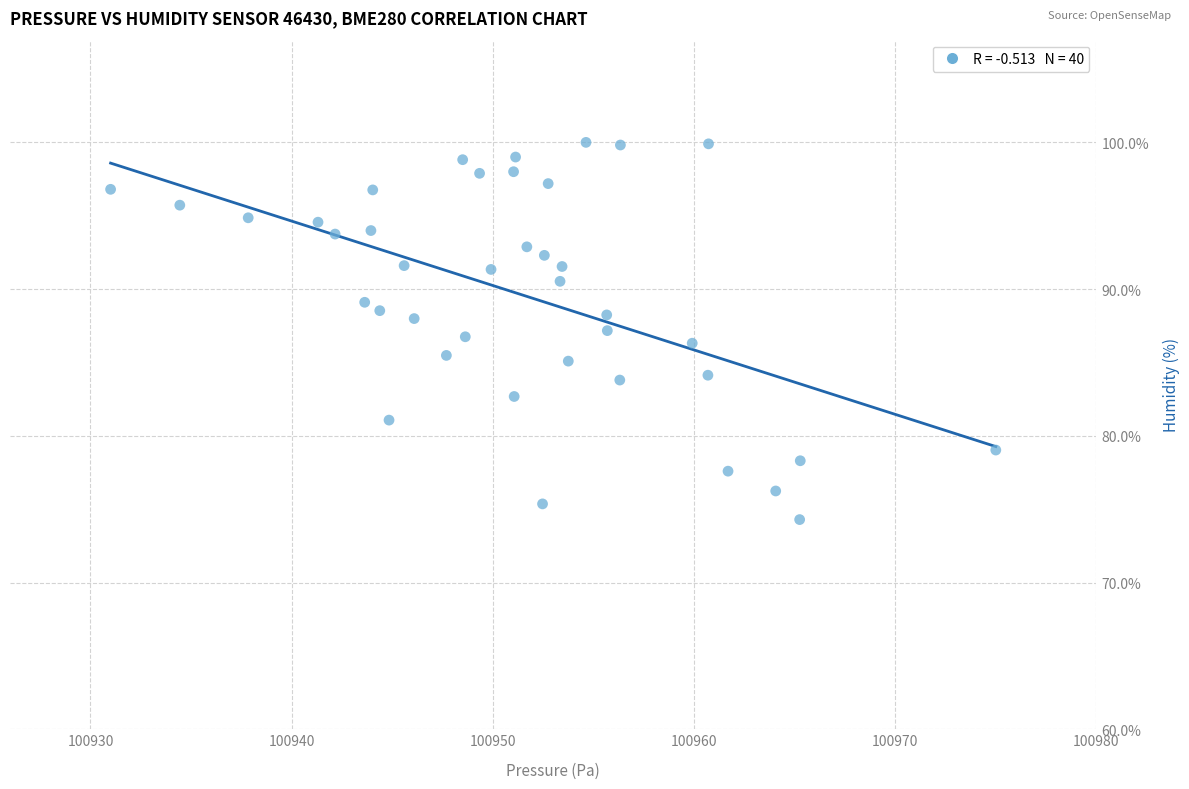

What is the range of X values (max minus min)?

44.0